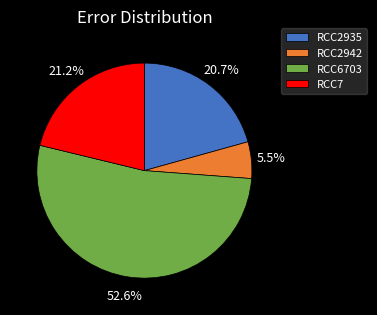

How many slices are in this pie chart?

4